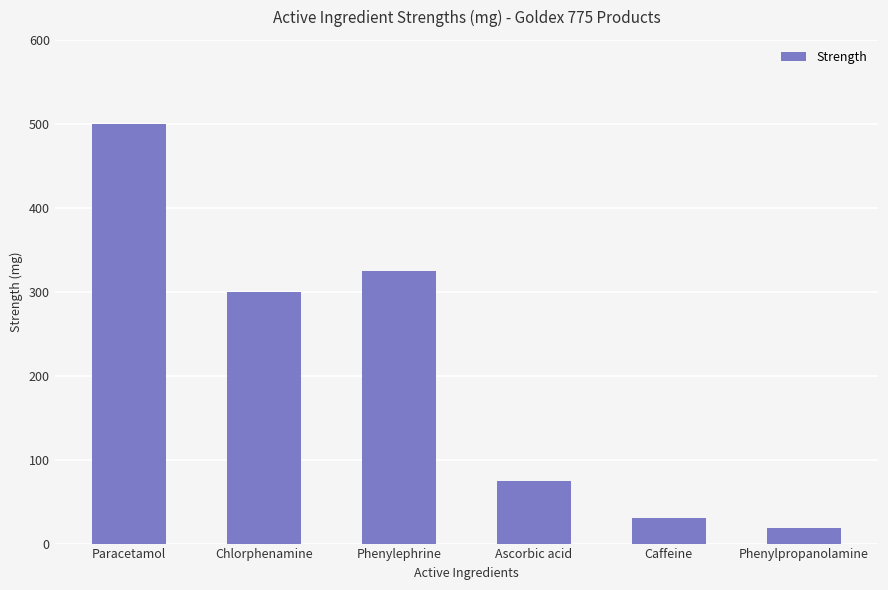

Where is the data nearest to the value 259?

Chlorphenamine